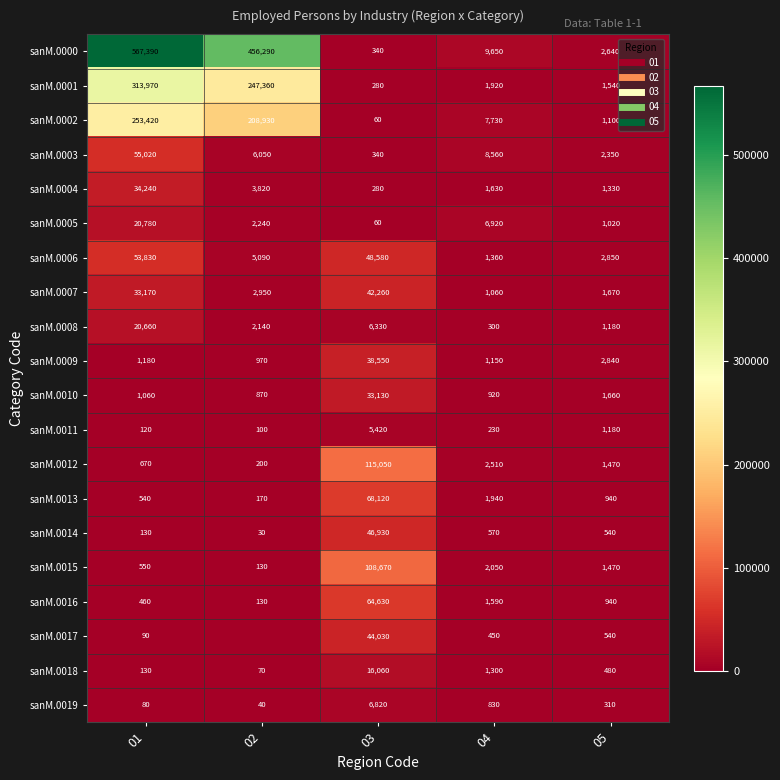

Which label corresponds to the largest value in the chart?

01